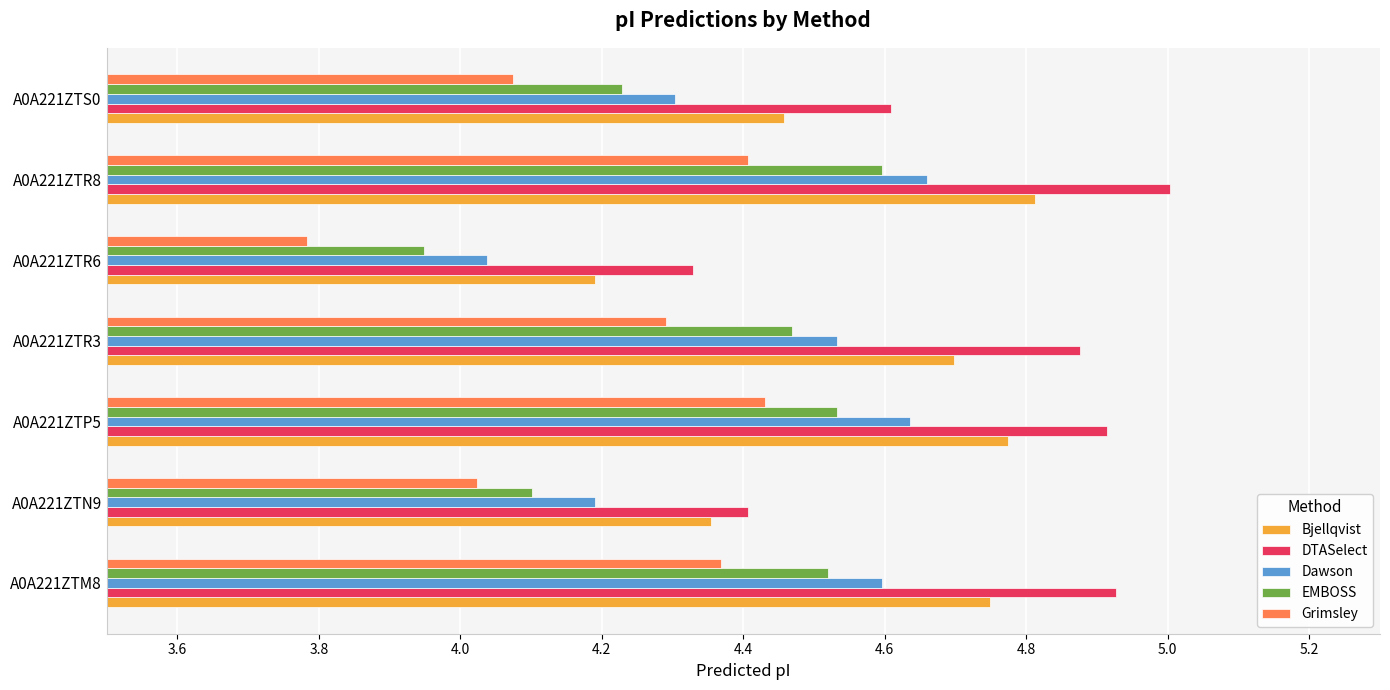

What is the greatest value displayed?

5.0